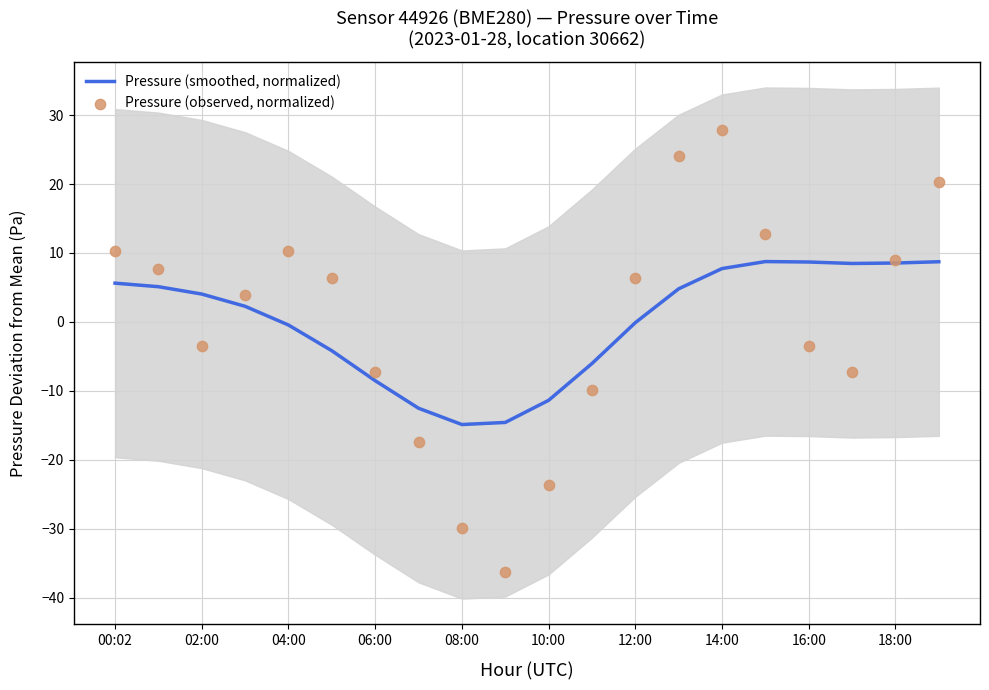

Which series has the largest total across all categories?

Pressure (smoothed, normalized)